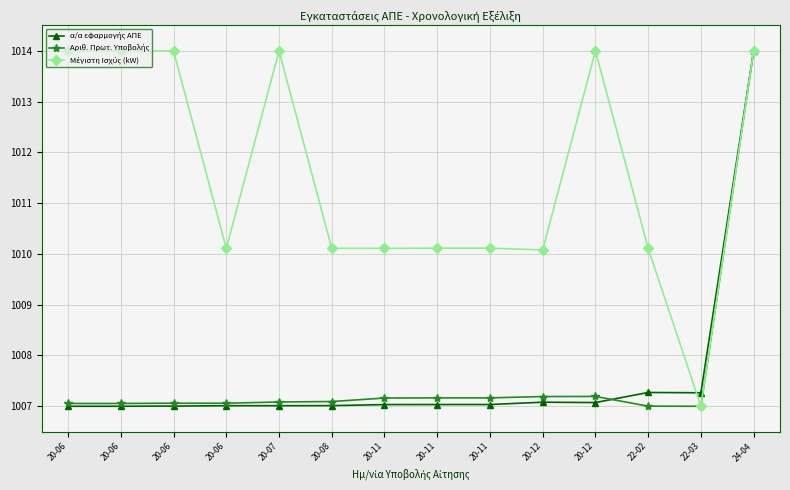

Is this an area chart (filled region under the line)?

No